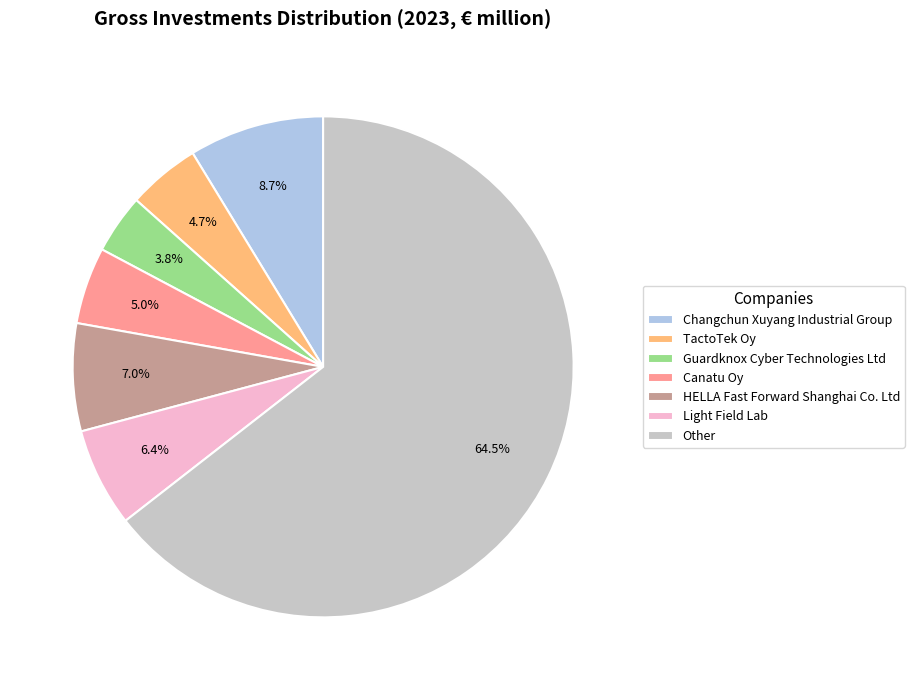

To the nearest percent, what percentage of the pie is Changchun Xuyang Industrial Group?

9%